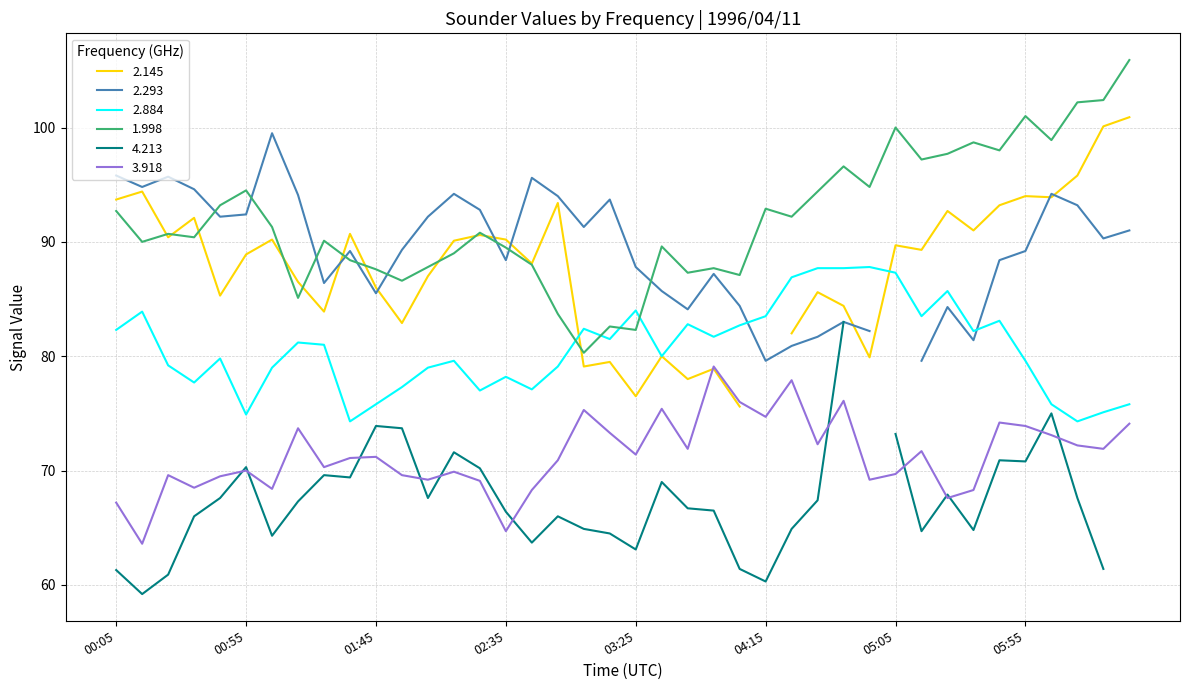

In 1.998, how many points are higher than both neighbors (excluding endpoints)?

12